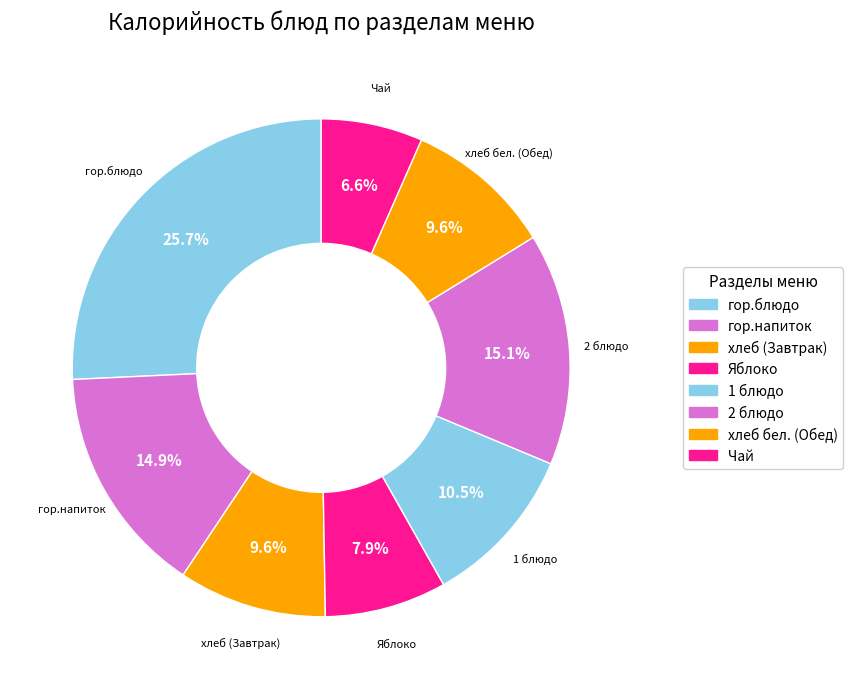

To the nearest percent, what percentage of the pie is хлеб бел. (Обед)?

10%